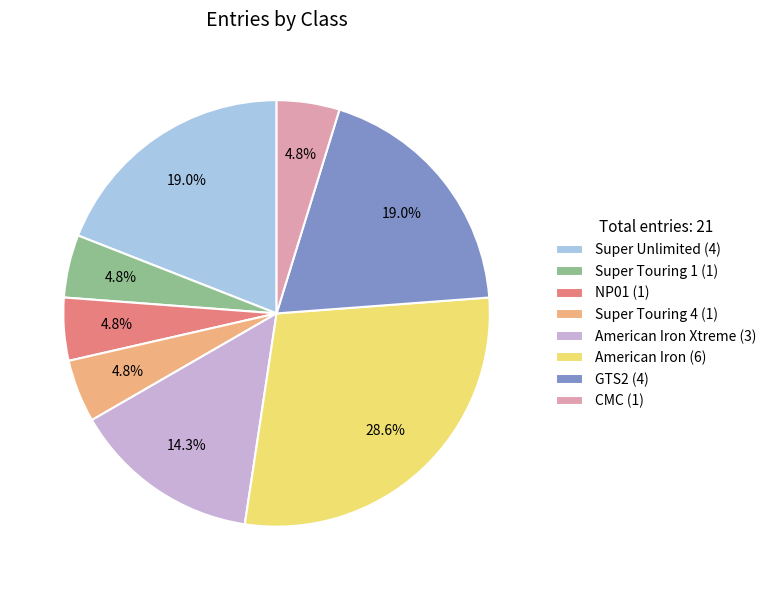

Which category has the biggest portion of the pie?

American Iron (6)